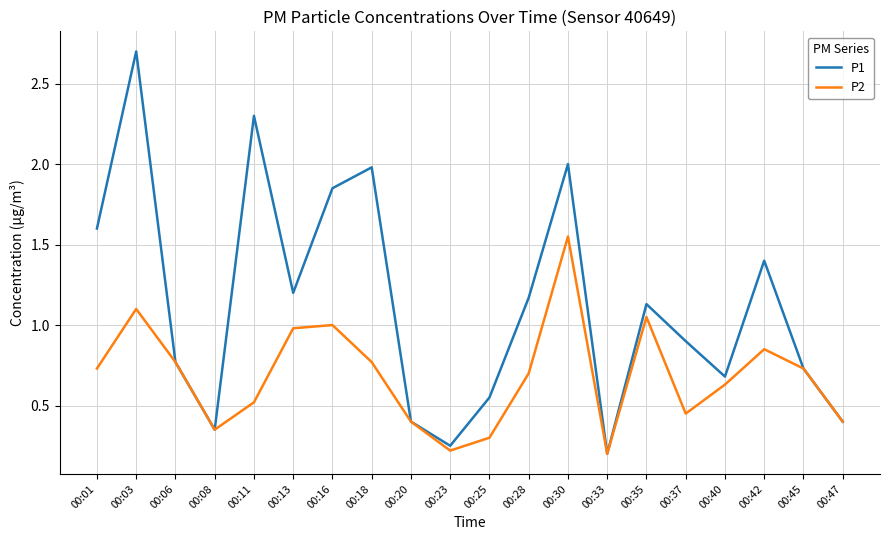

The value of P1 at 00:03 is 2.7. True or false?

True